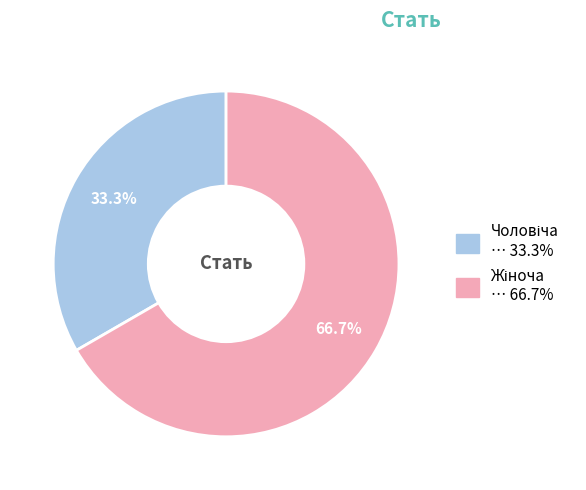

To the nearest percent, what percentage of the pie is Жіноча?

67%